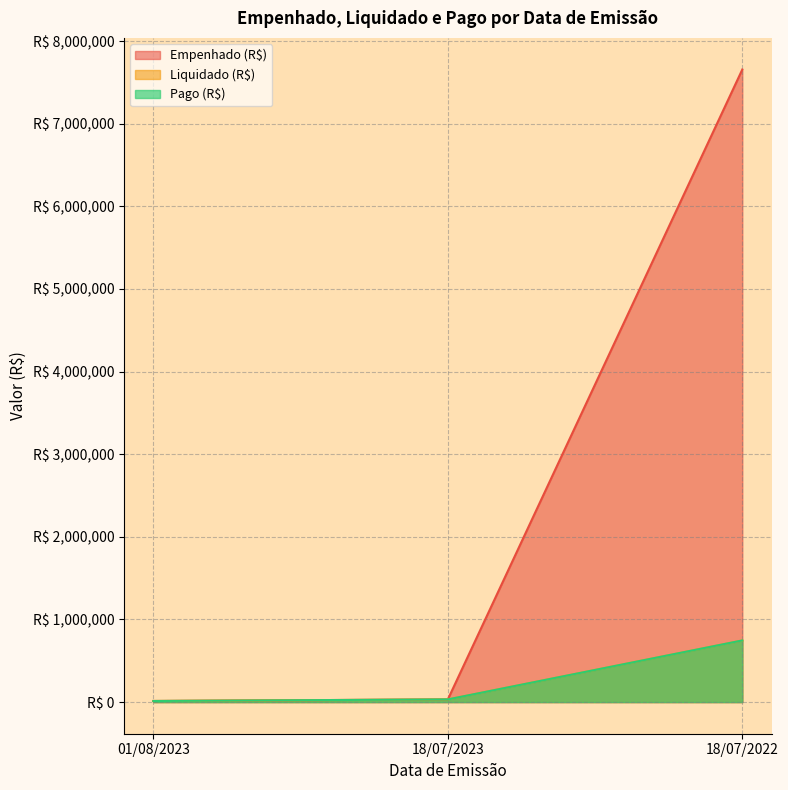

What is the minimum value for Liquidado (R$)?

13315.9